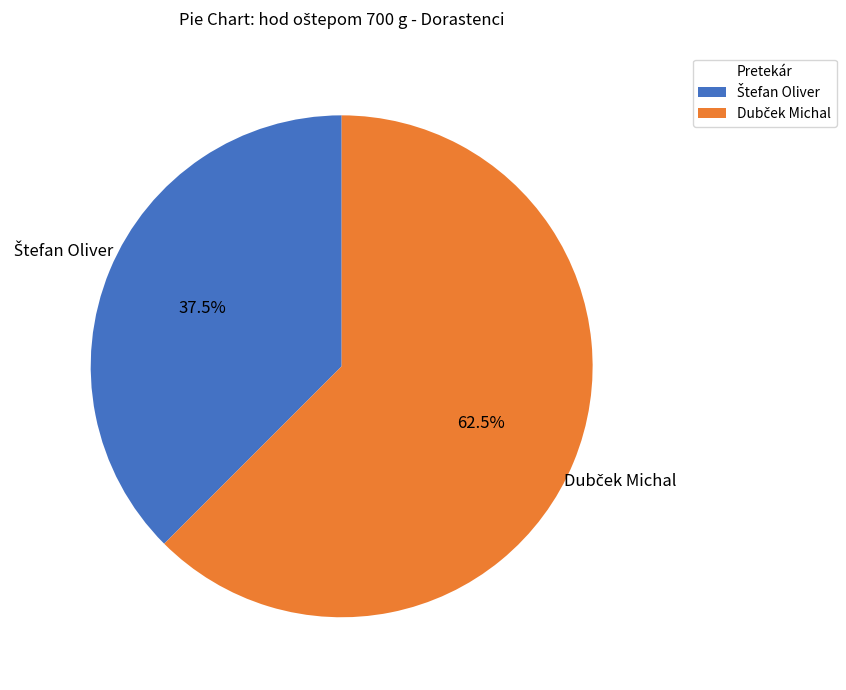

Is there a majority slice in this chart?

Yes